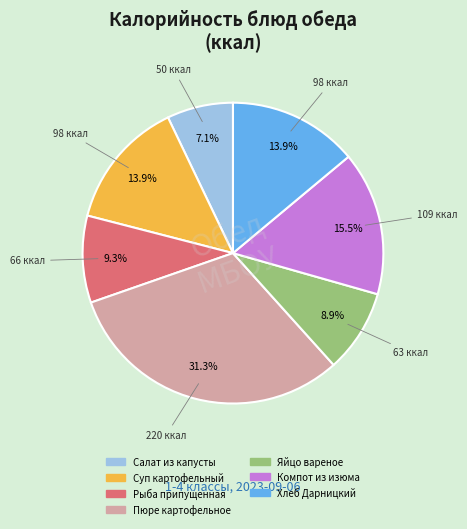

Count the number of slices in the pie.

7